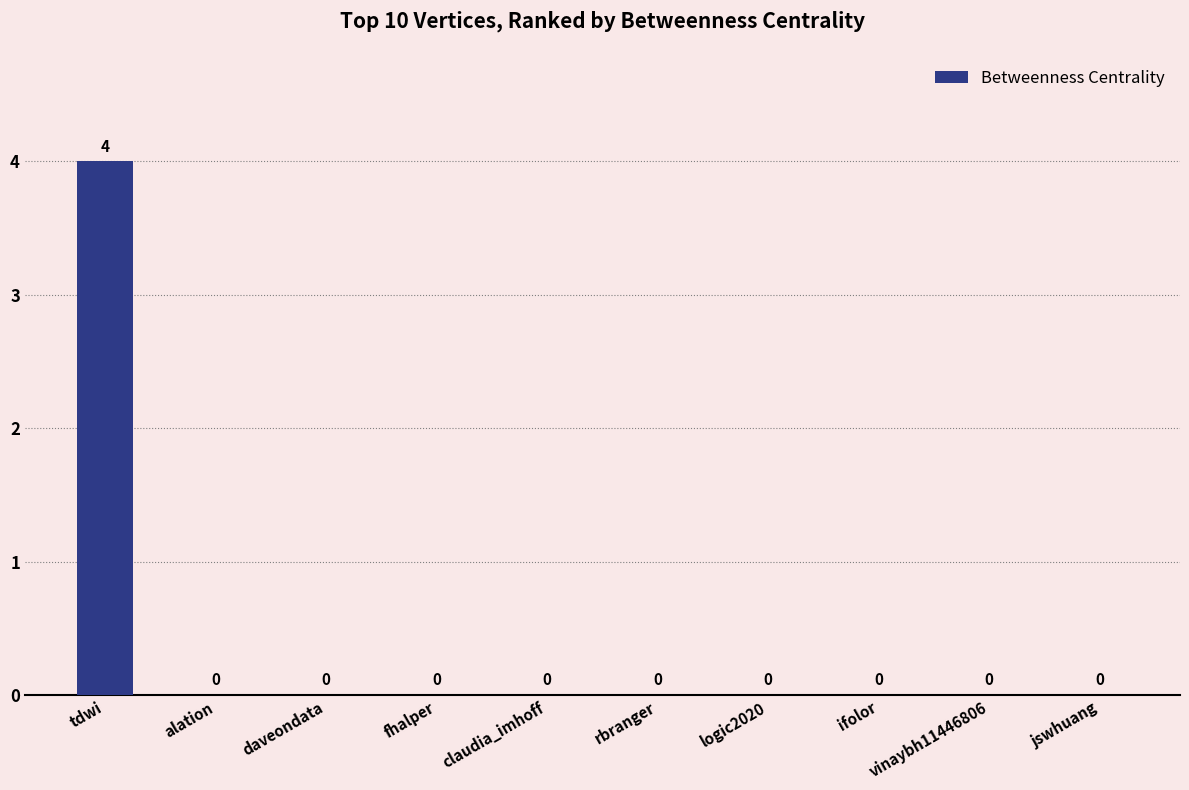

The value at vinaybh11446806 is 0. True or false?

True